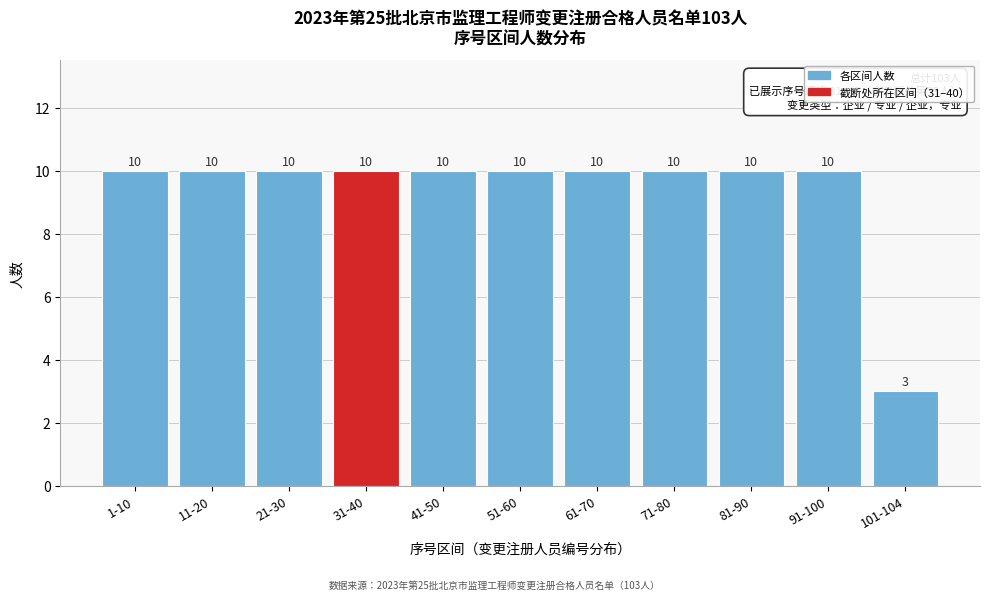

Reading left to right, extract all data points from this chart.

10	10	10	10	10	10	10	10	10	10	3